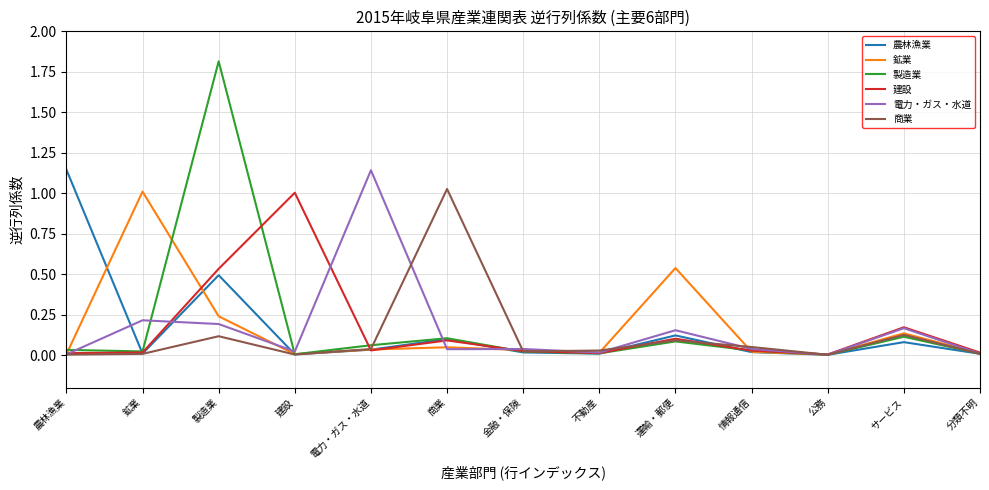

What position from the right is 運輸・郵便?

5